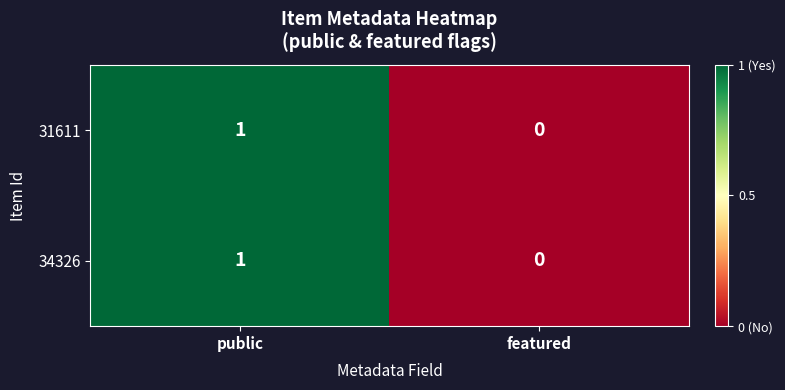

True or false: 34326 has a value of 1 at public.

True